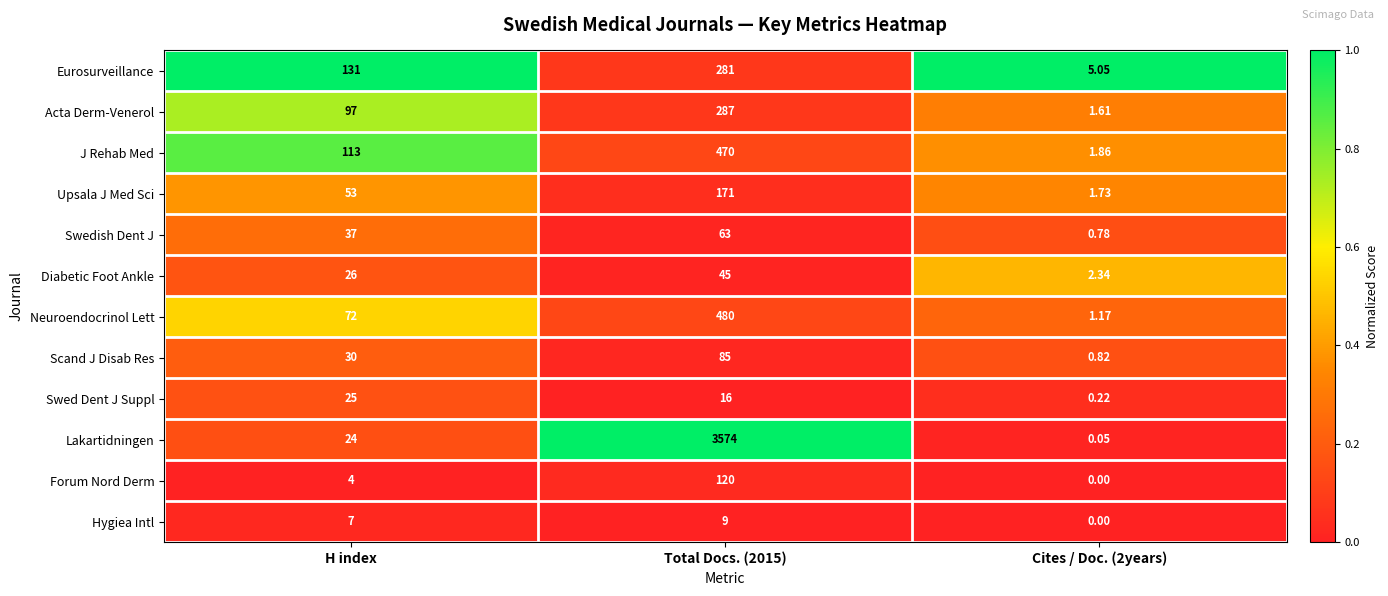

List the series in order of their peak value, highest first.

Lakartidningen, Neuroendocrinol Lett, J Rehab Med, Acta Derm-Venerol, Eurosurveillance, Upsala J Med Sci, Forum Nord Derm, Scand J Disab Res, Swedish Dent J, Diabetic Foot Ankle, Swed Dent J Suppl, Hygiea Intl